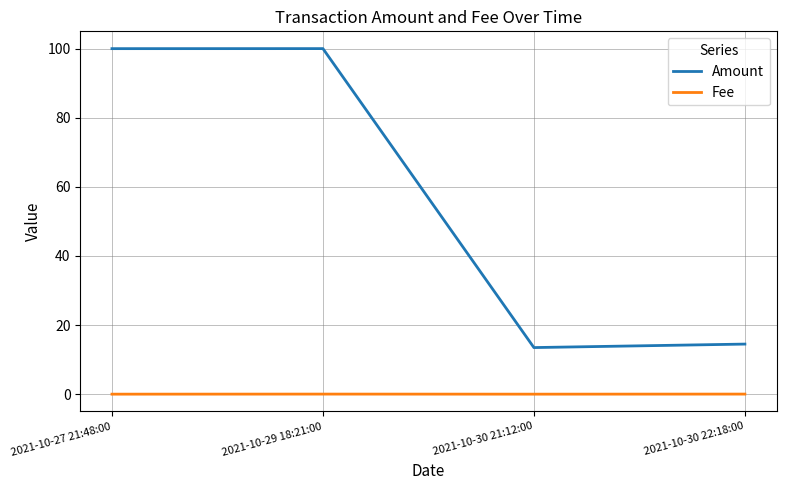

How many lines are shown in the chart?

2